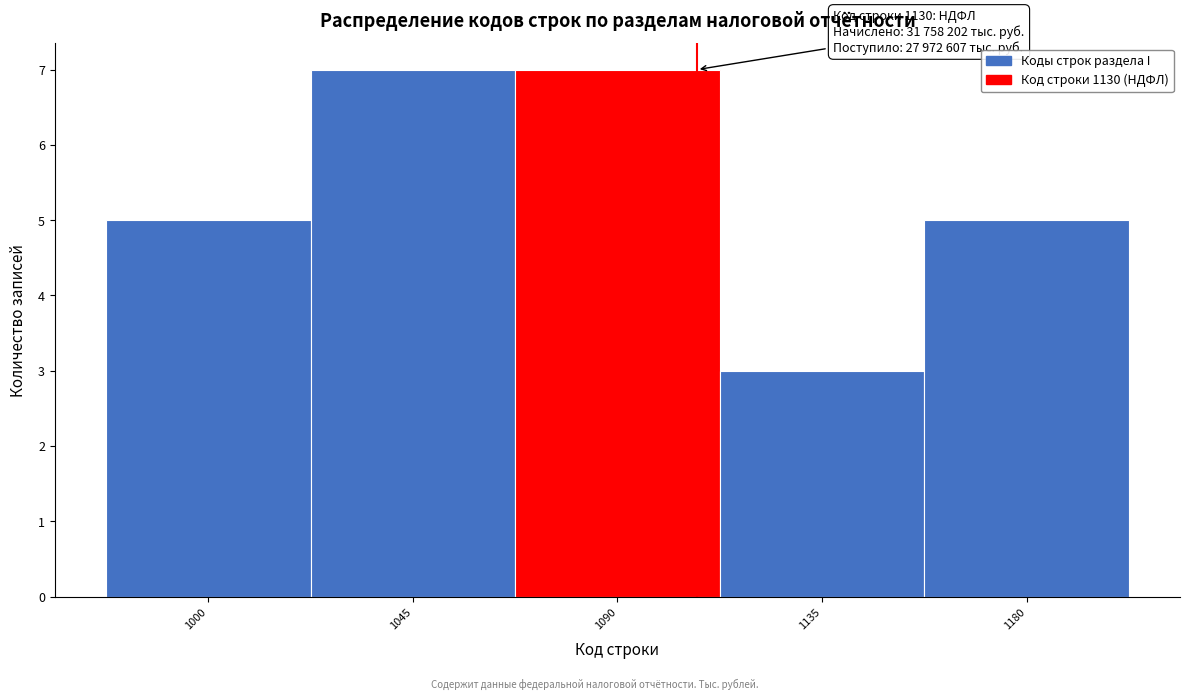

Reading left to right, transcribe all the data shown in this chart.

5	7	7	3	5